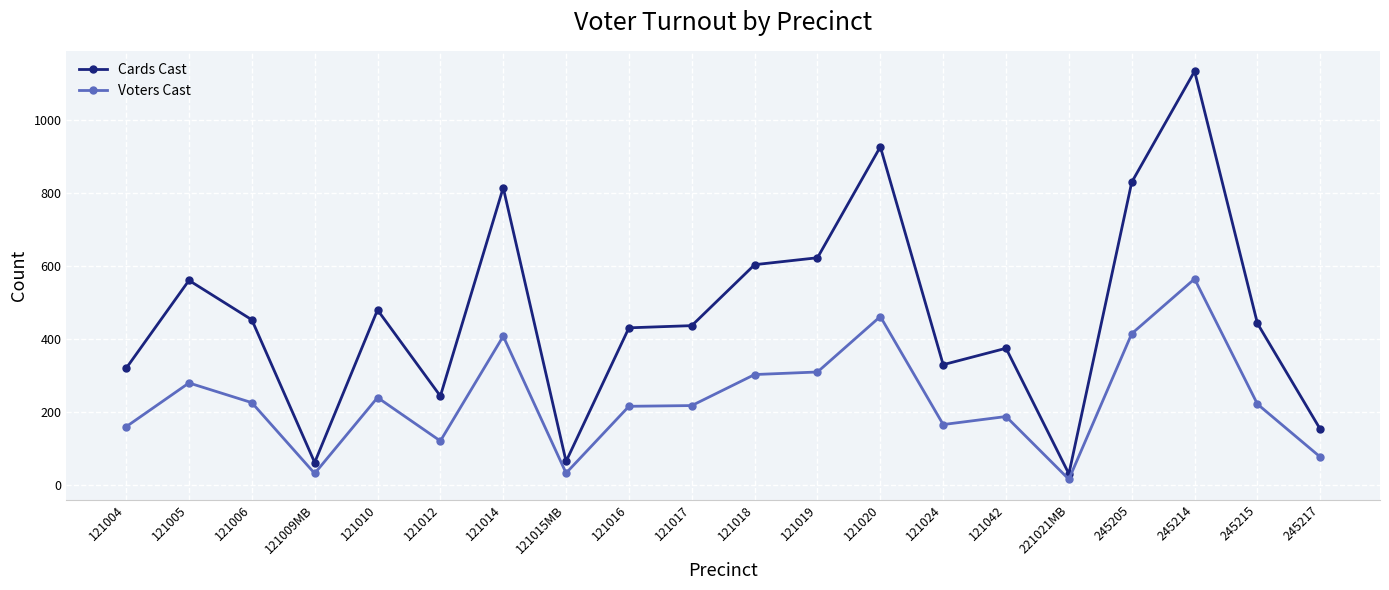

At which category is the sum across all series the highest?

245214